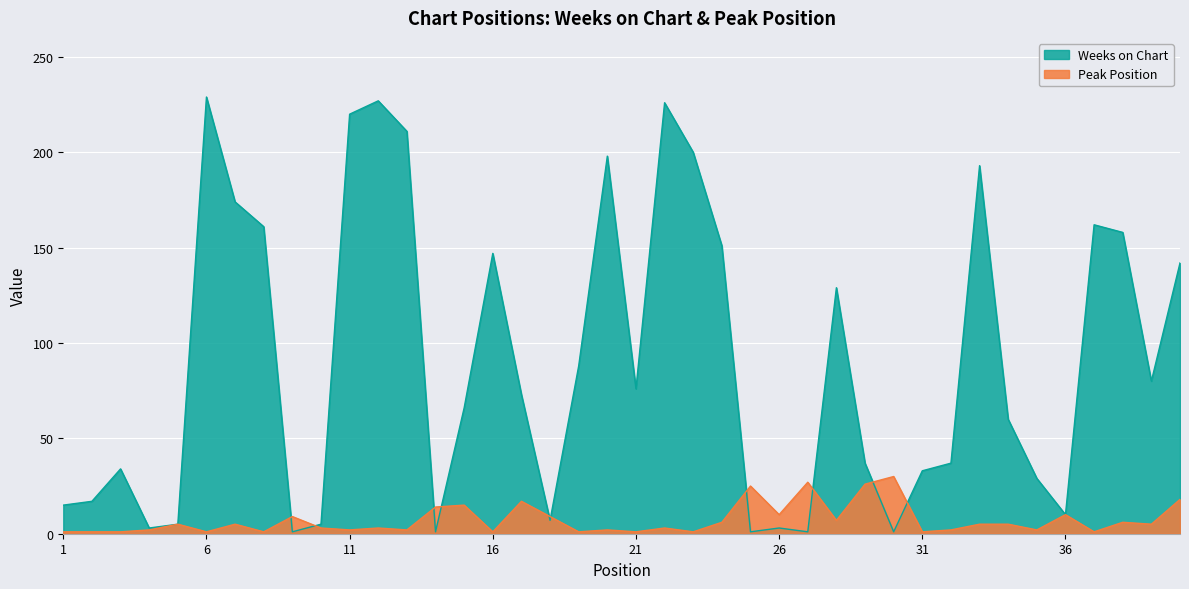

At which category is the sum across all series the highest?

6